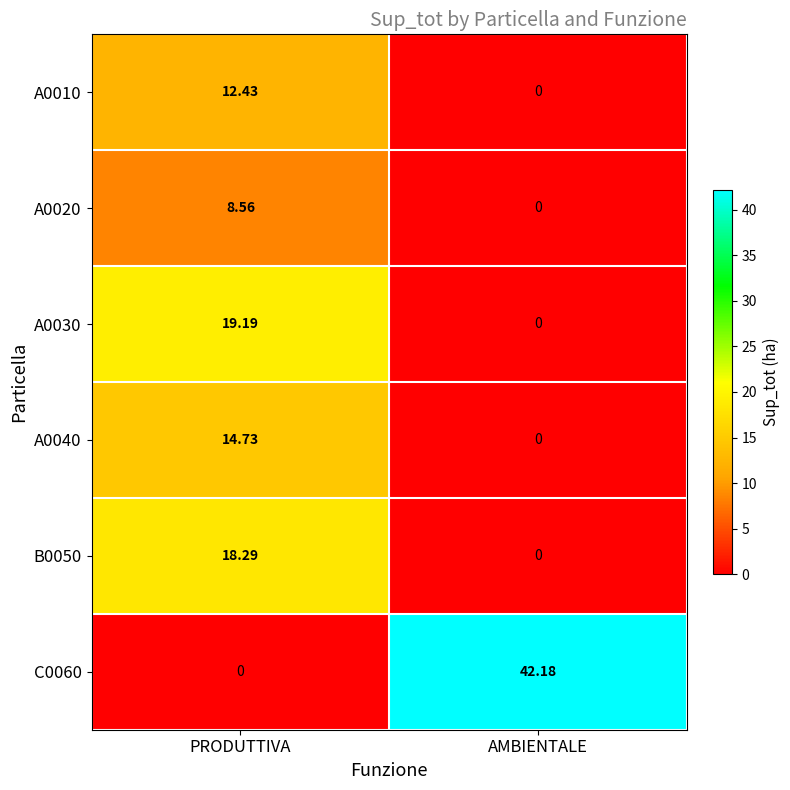

List the labels in order of C0060 value, smallest first.

PRODUTTIVA, AMBIENTALE